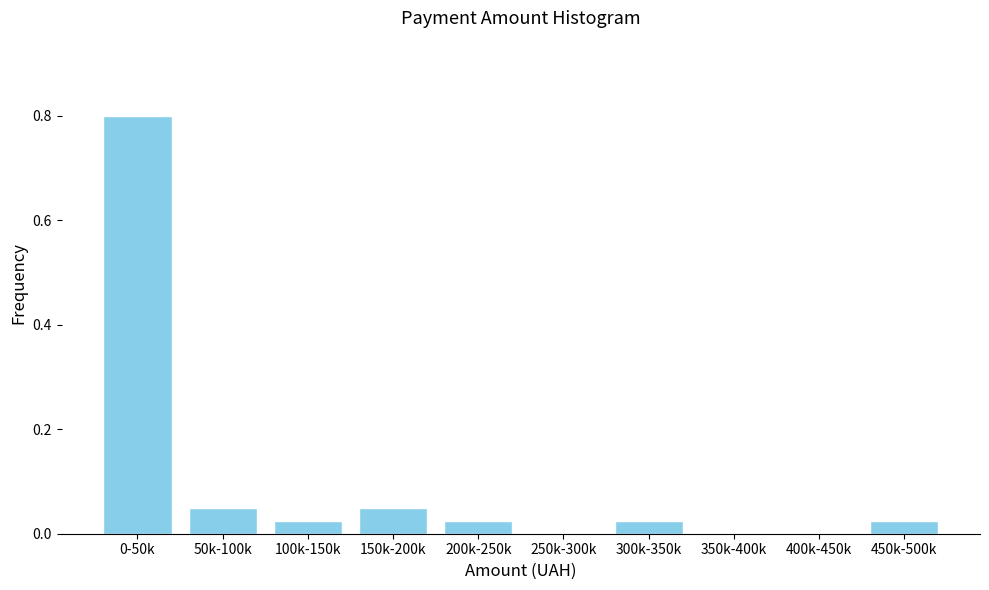

The value at 400k-450k is 0.4. True or false?

False